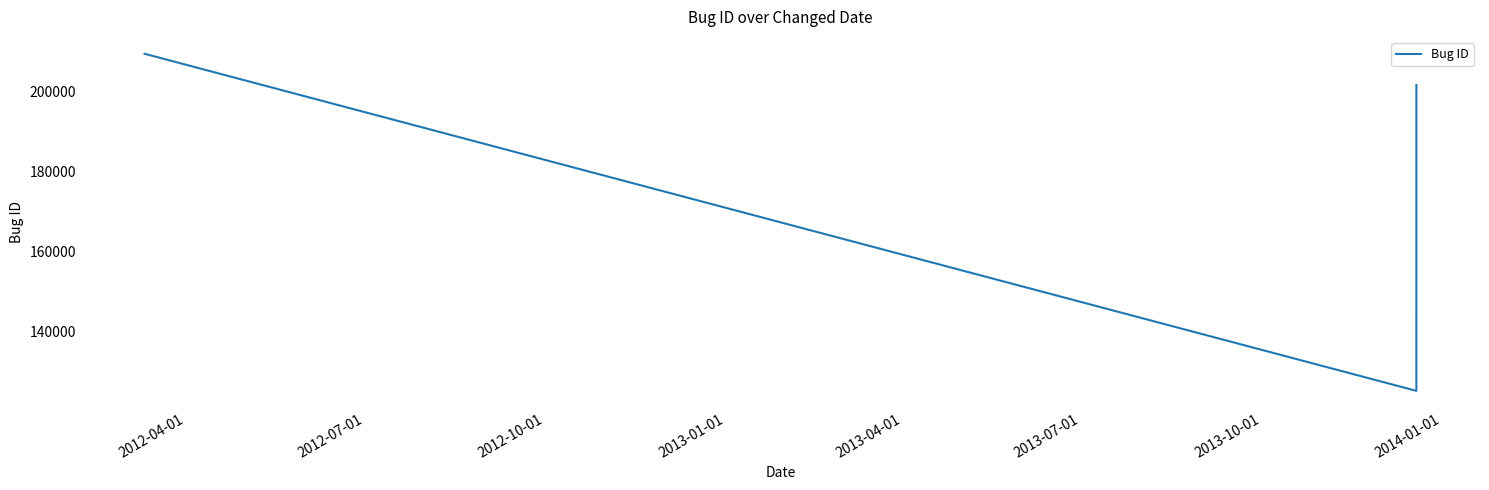

What is the minimum value shown in the chart?

125051